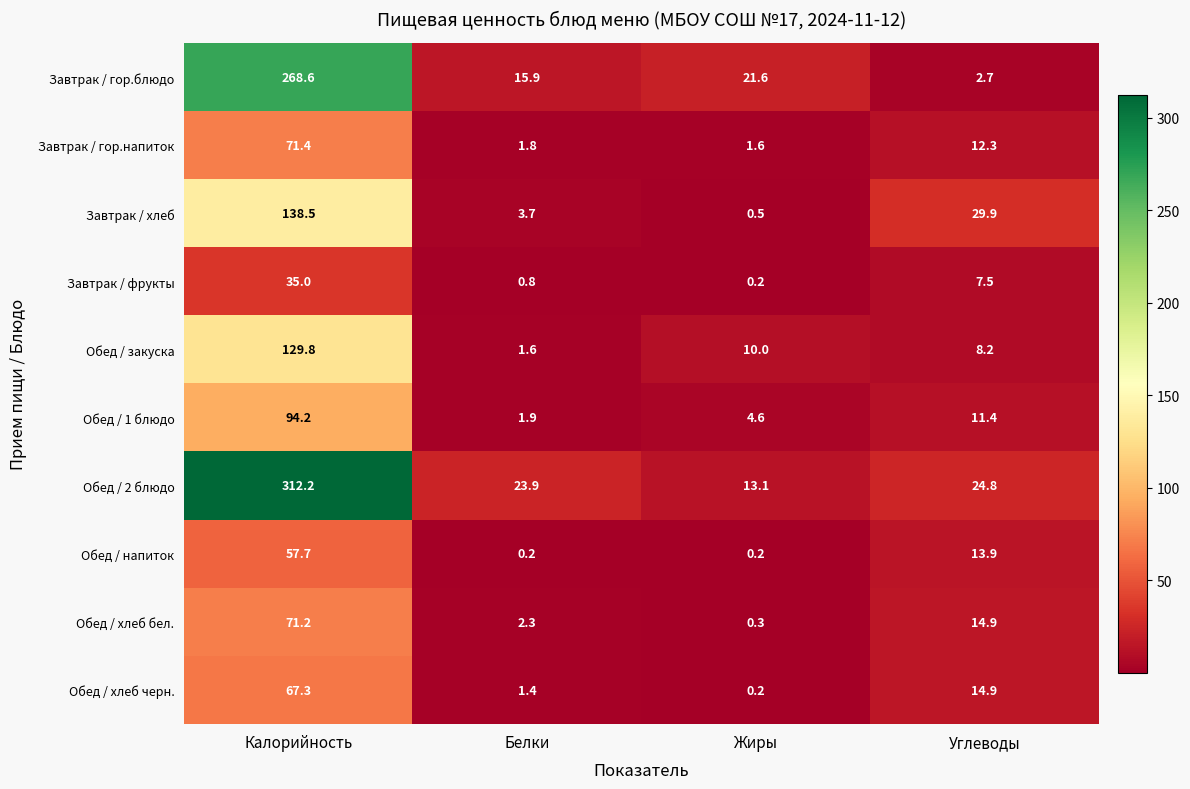

What is the total value across all series at Углеводы?

140.5